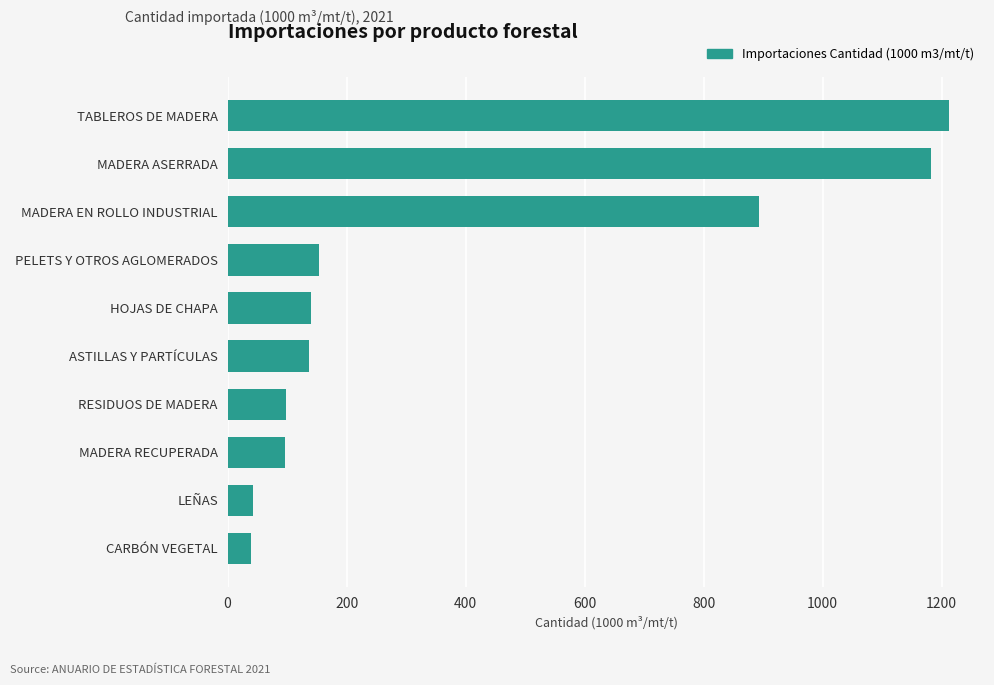

The value at MADERA RECUPERADA is 50.4. True or false?

False